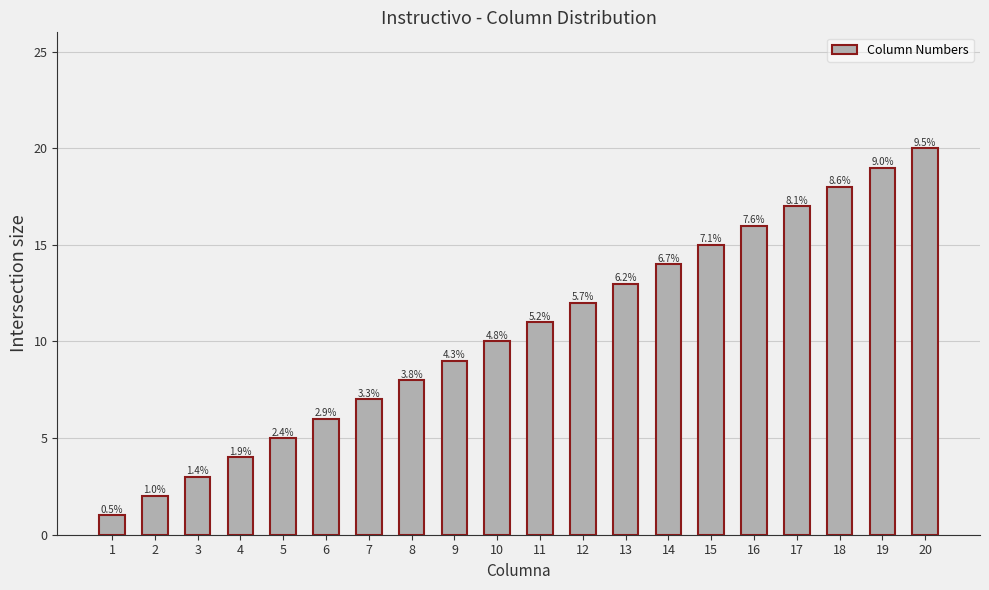

Is it true that the value at 15 is 23?

False